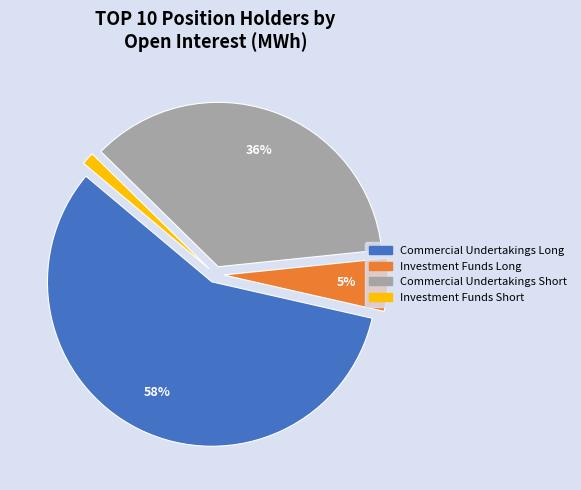

To the nearest percent, what is the difference between the Commercial Undertakings Long and Commercial Undertakings Short slice percentages?

22%